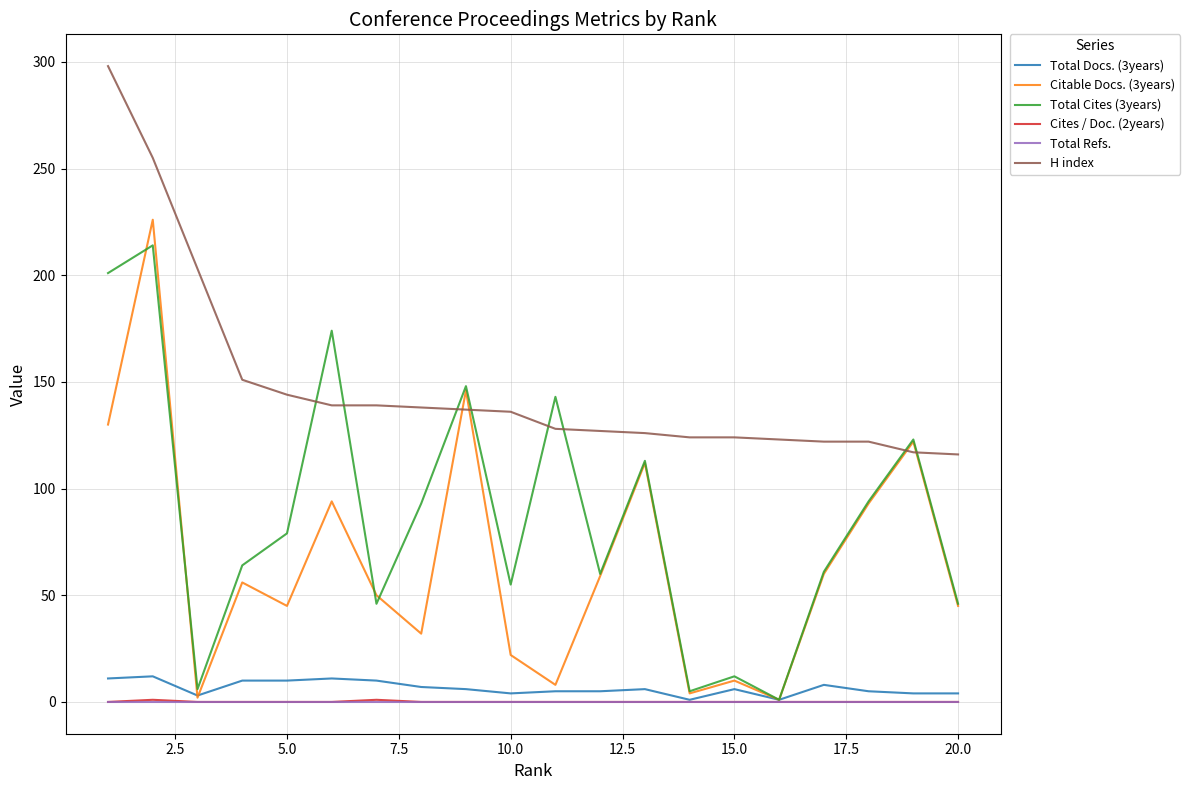

Which series has the widest spread of values?

Citable Docs. (3years)